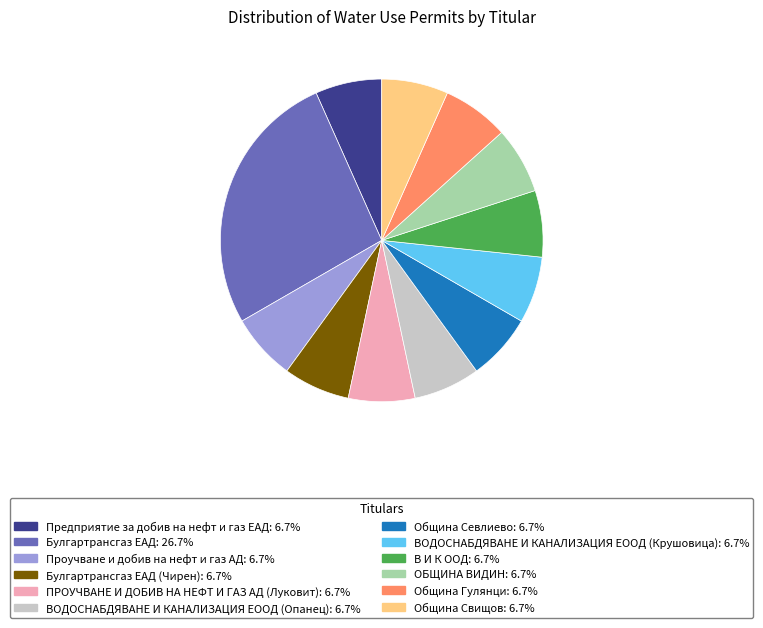

Combined, do Община Гулянци: 6.7% and ВОДОСНАБДЯВАНЕ И КАНАЛИЗАЦИЯ ЕООД (Крушовица): 6.7% account for over 50%?

No